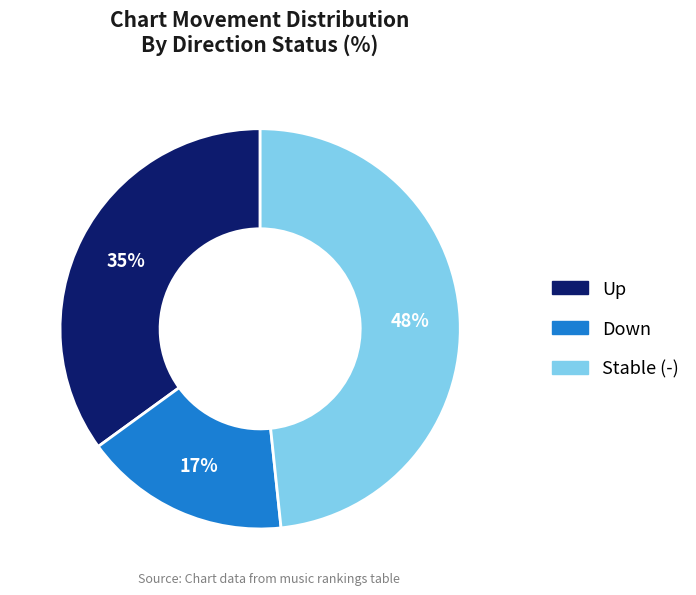

To the nearest percent, what is the average slice percentage?

33%